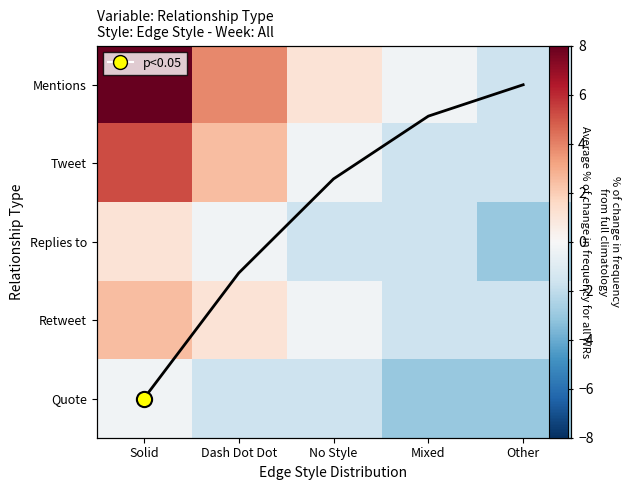

Which series has the largest total across all categories?

Mentions